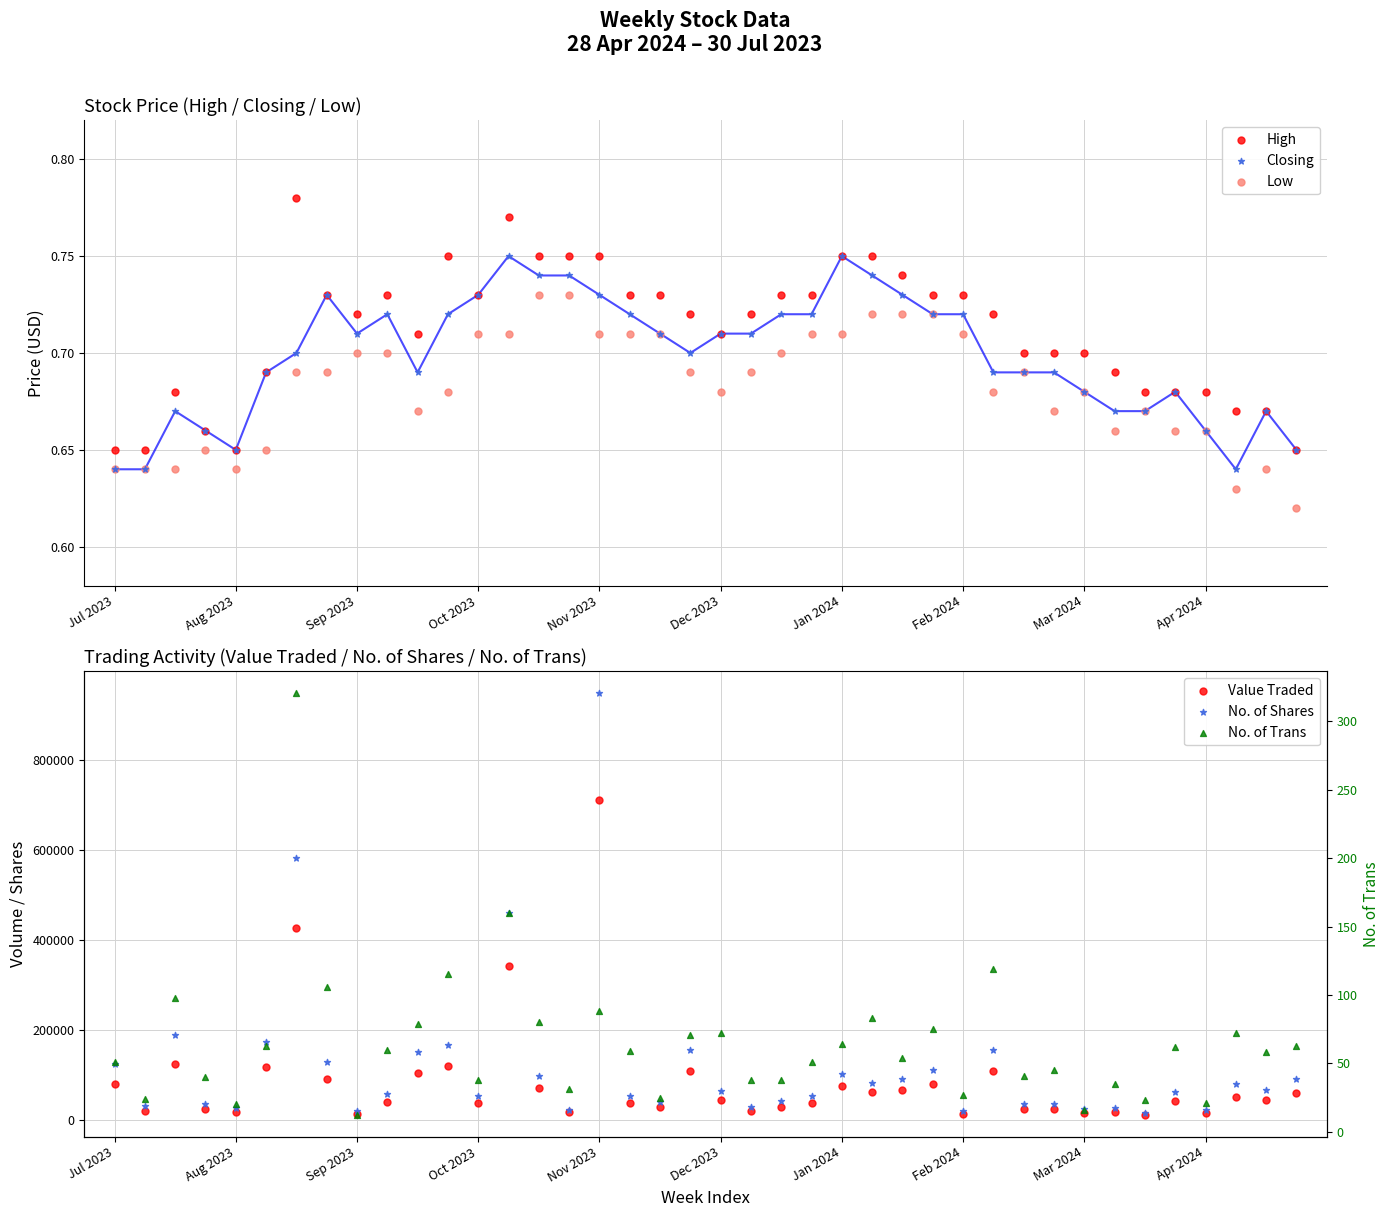

Which series reaches the maximum Y coordinate?

No. of Shares